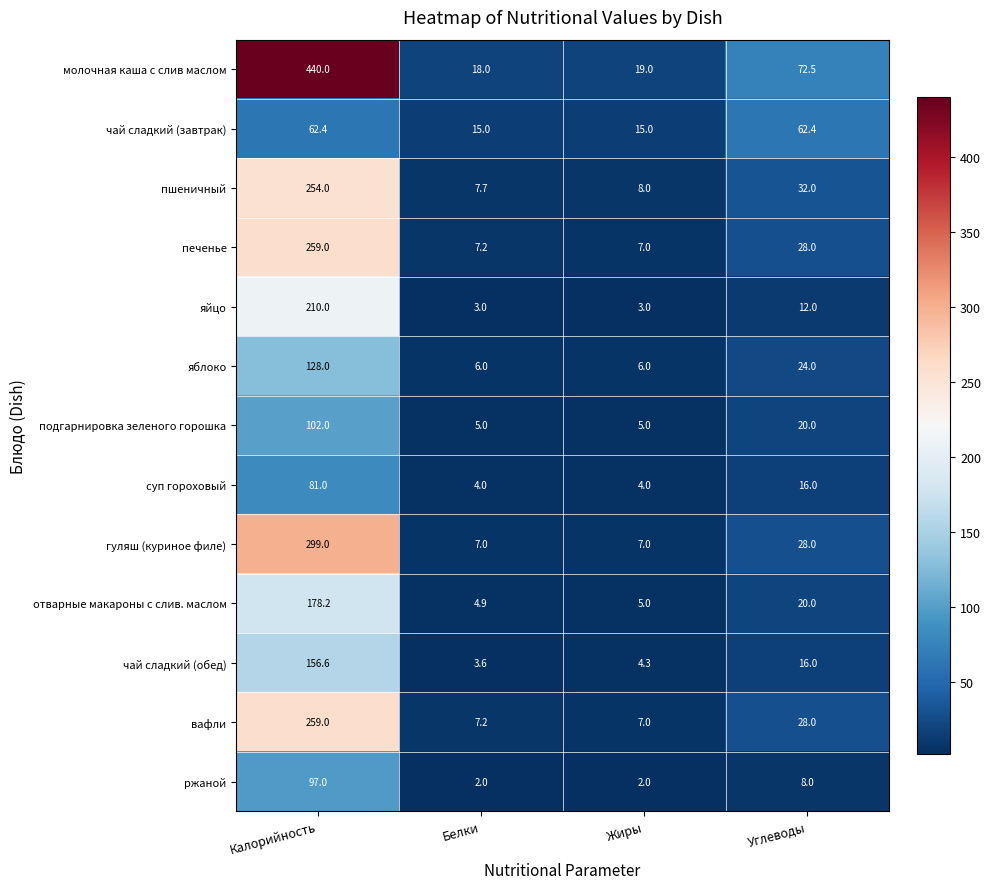

What is the difference between the second highest and minimum values in the печенье series?

21.0